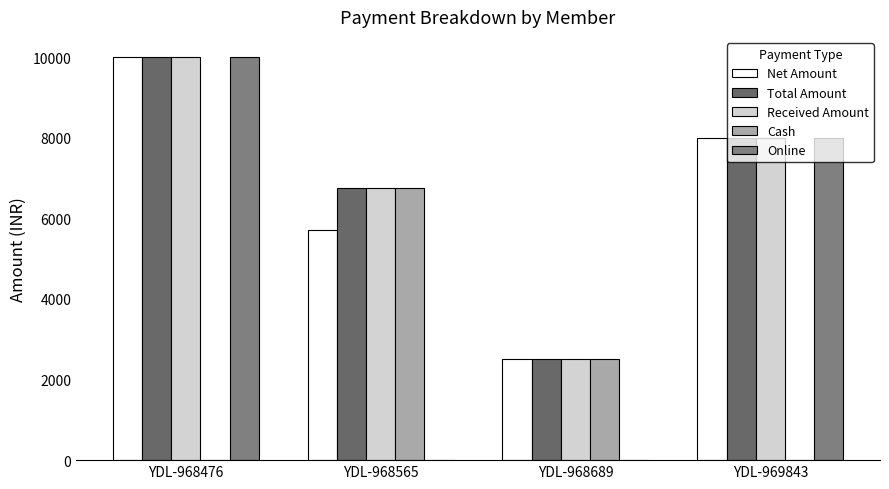

What is the sum of the Net Amount values at YDL-968476 and YDL-968565?

15720.3